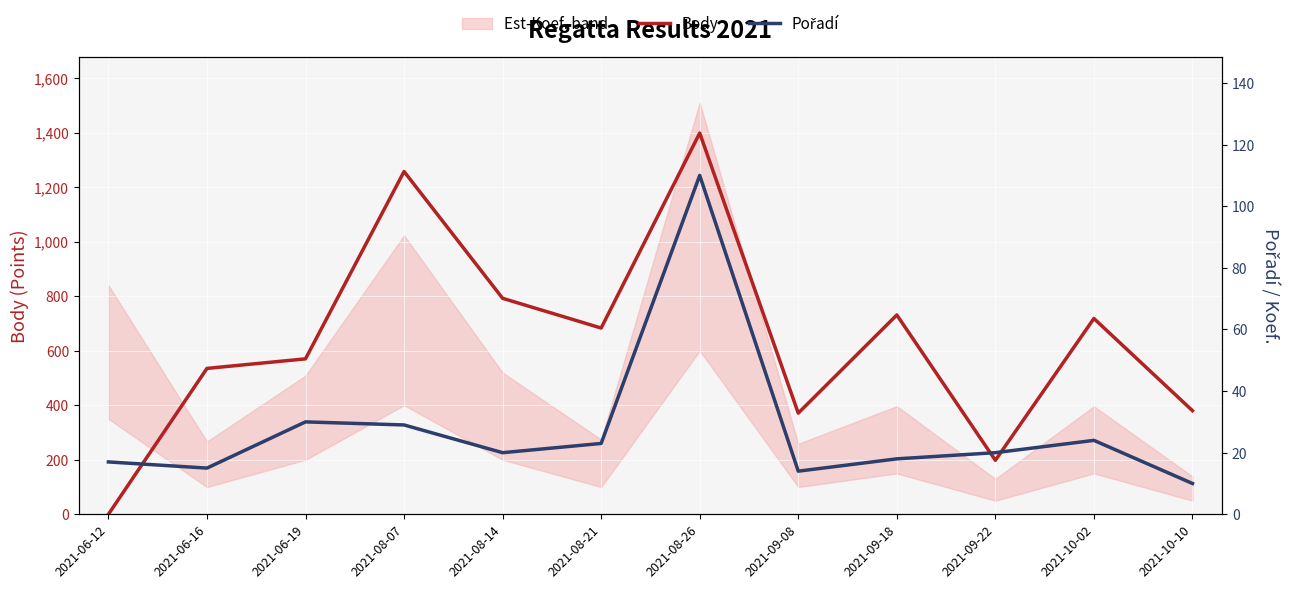

How many data points in Body are less than 683?

6